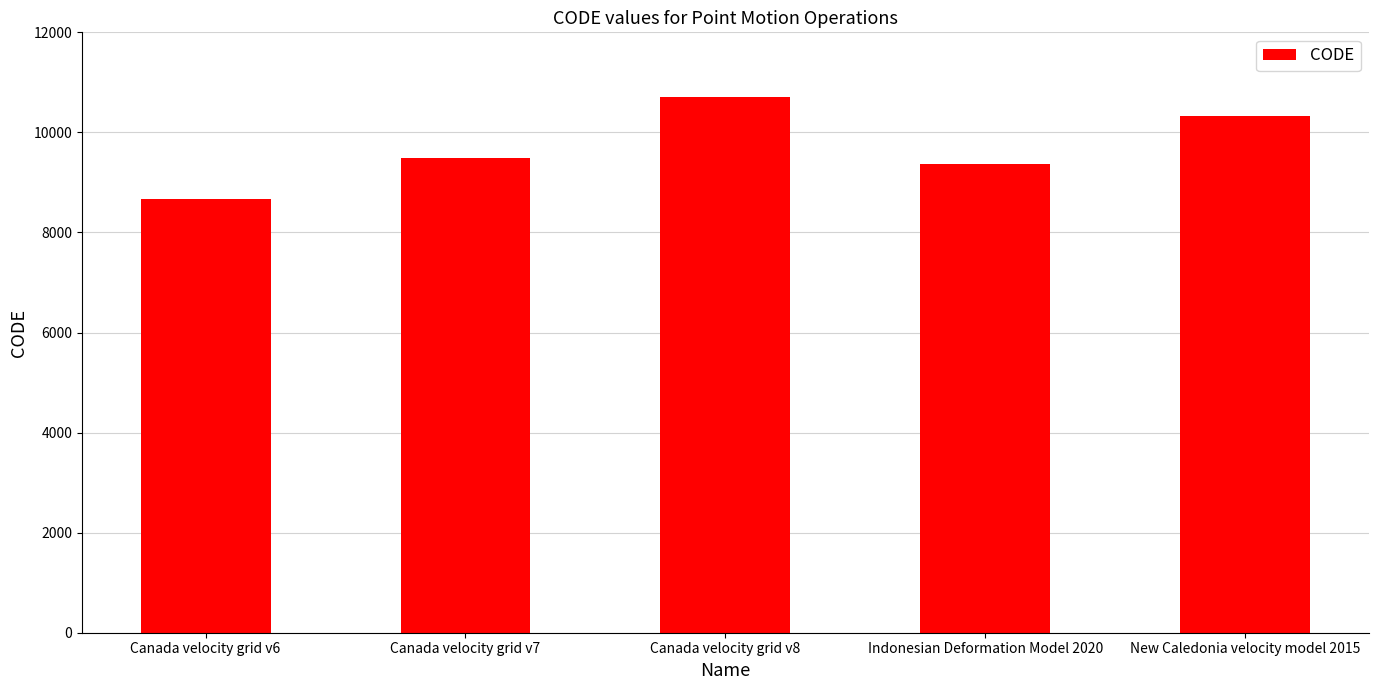

Reading left to right, transcribe all the data shown in this chart.

Canada velocity grid v6=8676	Canada velocity grid v7=9483	Canada velocity grid v8=10707	Indonesian Deformation Model 2020=9375	New Caledonia velocity model 2015=10323